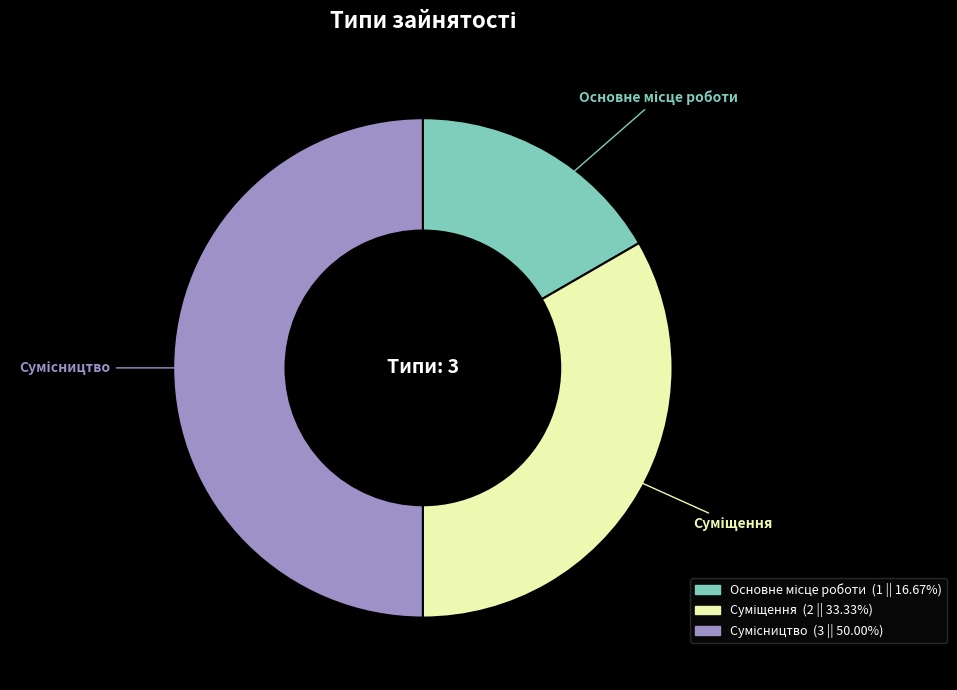

Count the number of slices in the pie.

3